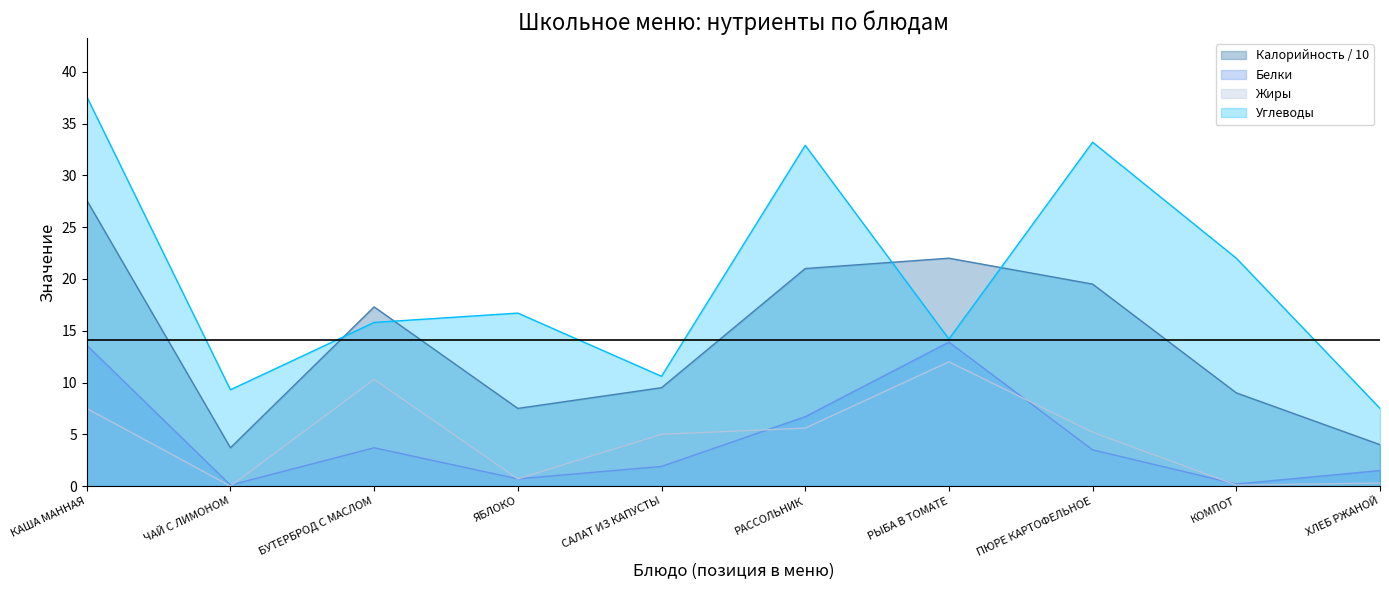

In Белки, how many points are lower than both neighbors (excluding endpoints)?

3